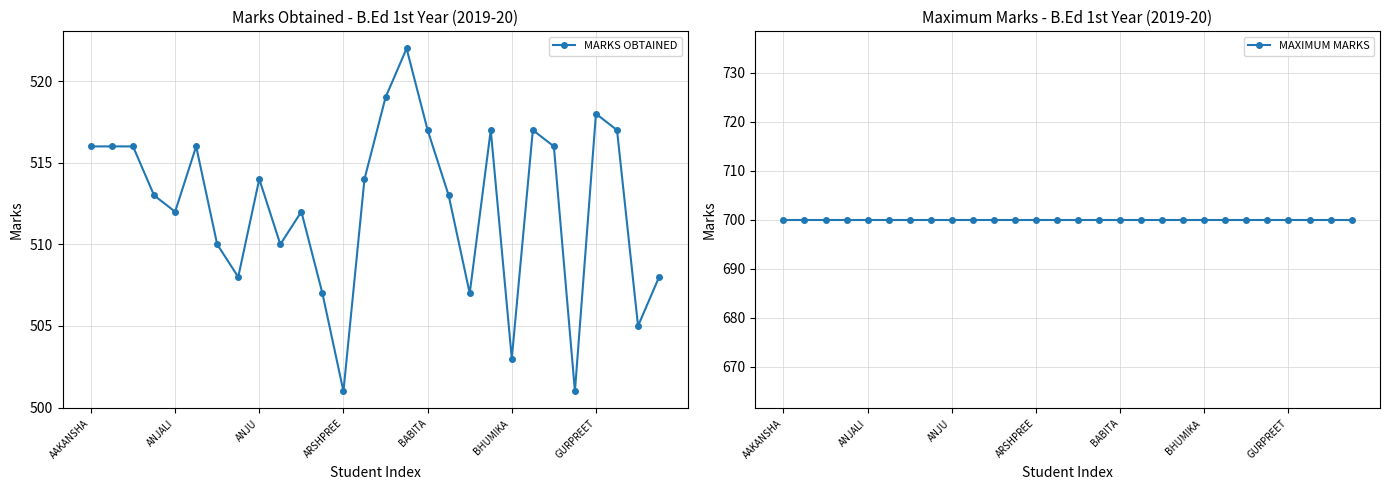

Is it true that MAXIMUM MARKS equals 700 at 13?

True